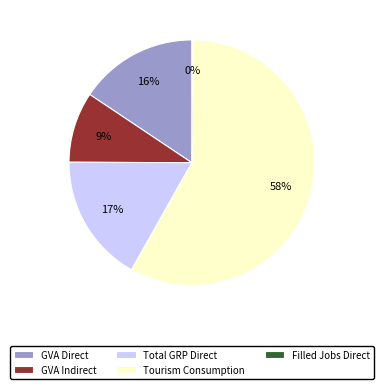

Does any single category account for the majority?

Yes